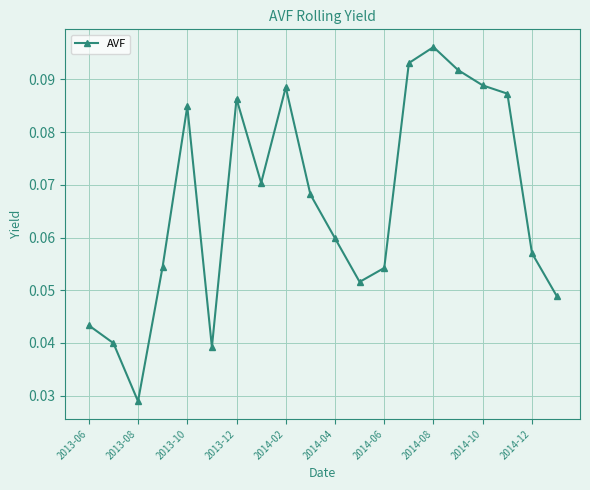

True or false: the data has more than 1 interior local peaks.

True